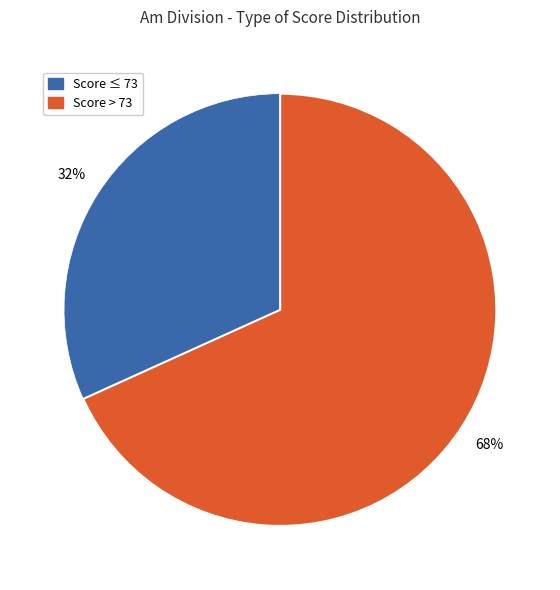

Is there a majority slice in this chart?

Yes